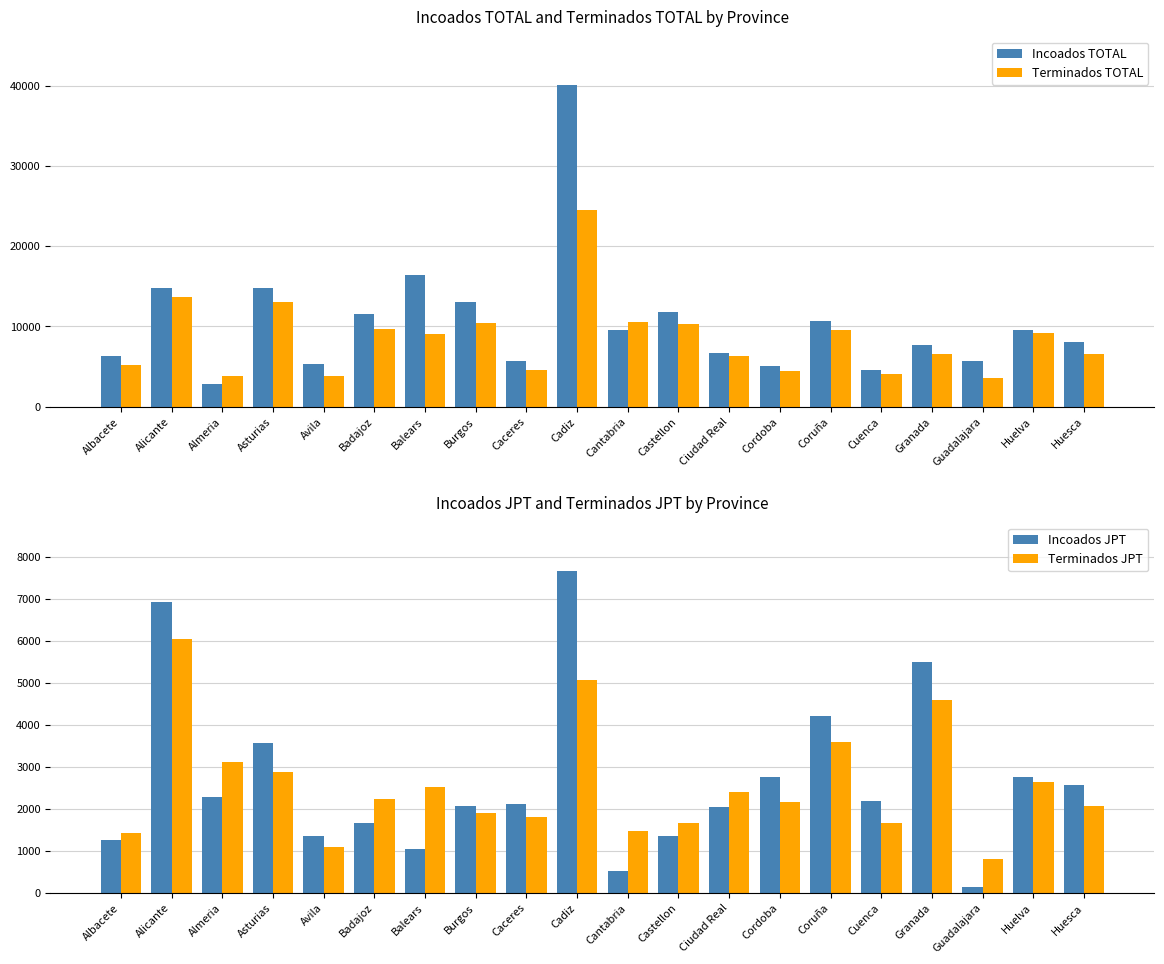

What is the average value of the Incoados TOTAL series?

10512